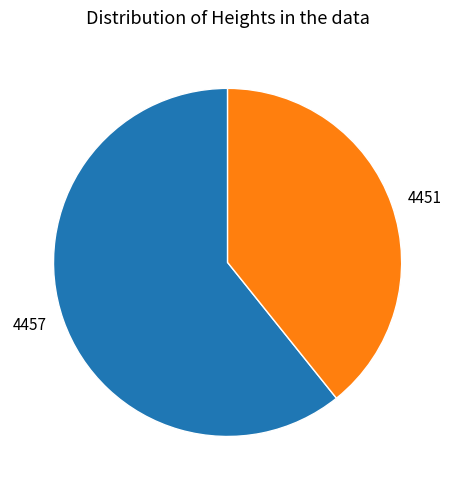

Do 4457 and 4451 together represent more than half of the pie?

Yes